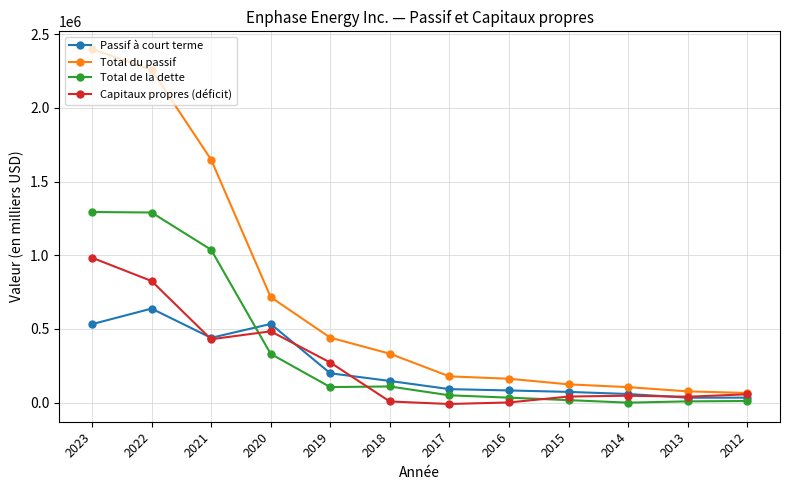

What is the average value of the Total de la dette series?

357360